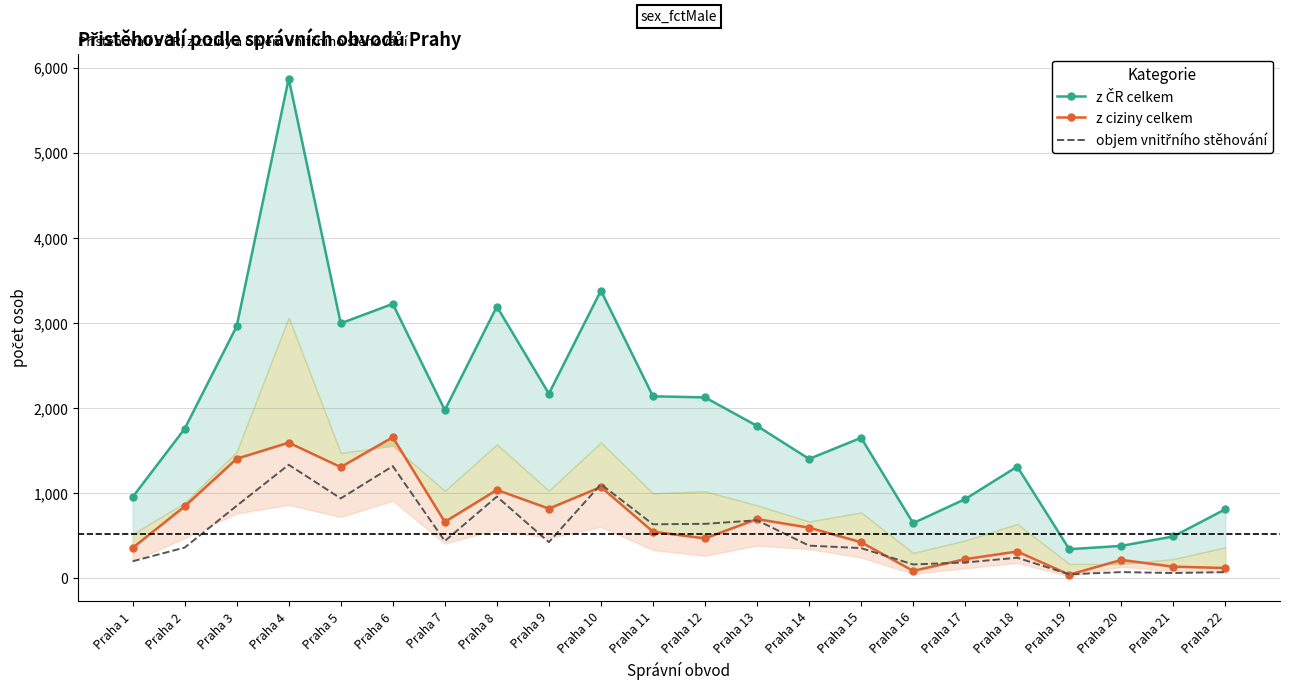

How many distinct data groups are displayed?

3